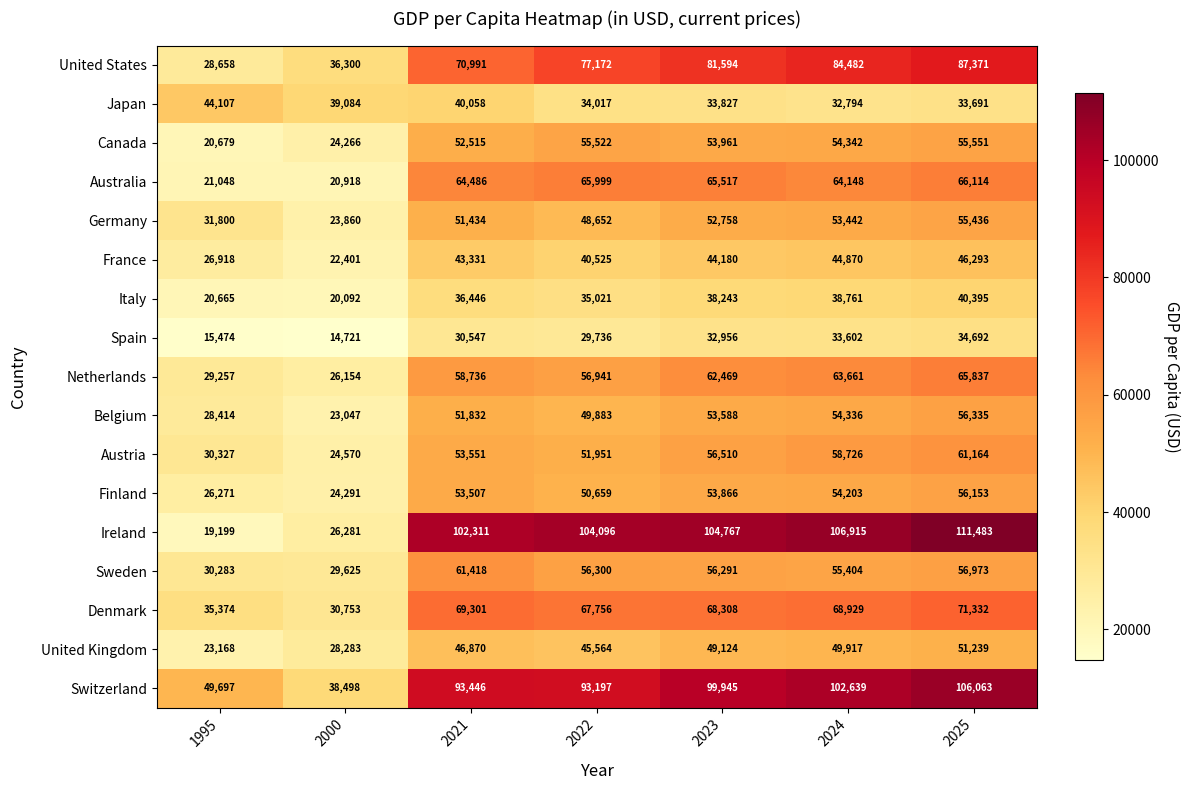

What is the average value of the Japan series?

36797